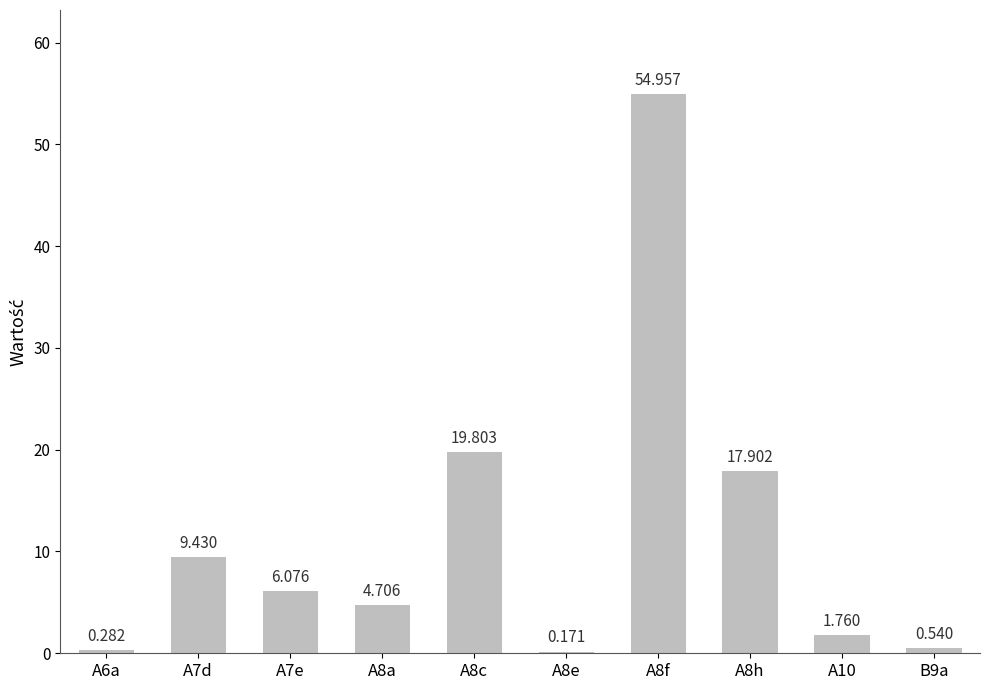

True or false: the data shows 0.1 at A6a.

False